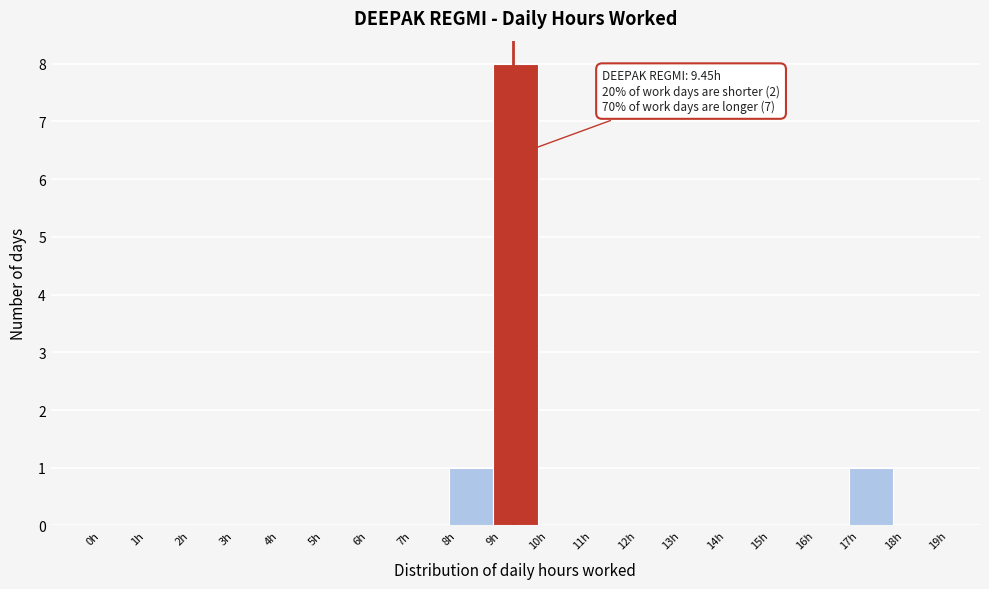

Over which range of the x-axis is the bar tallest?

9 to 10